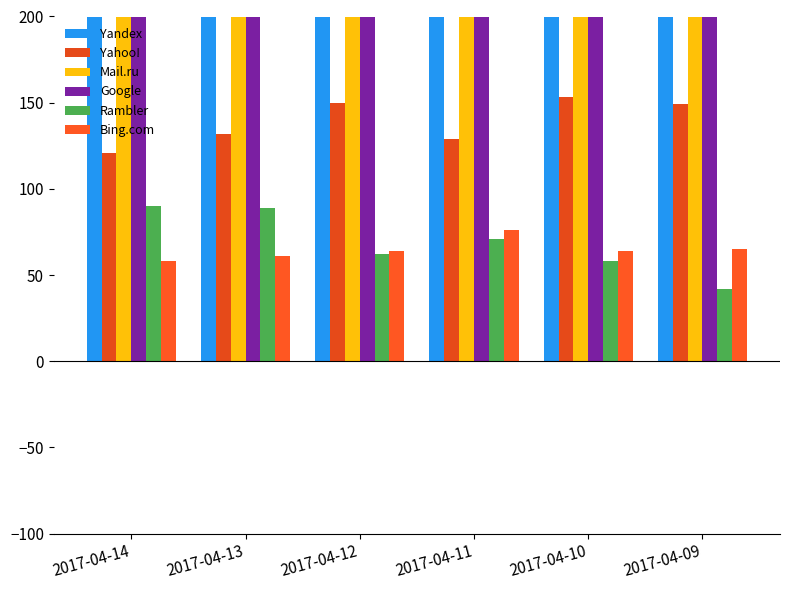

At how many categories does at least one series exceed 7229?

6